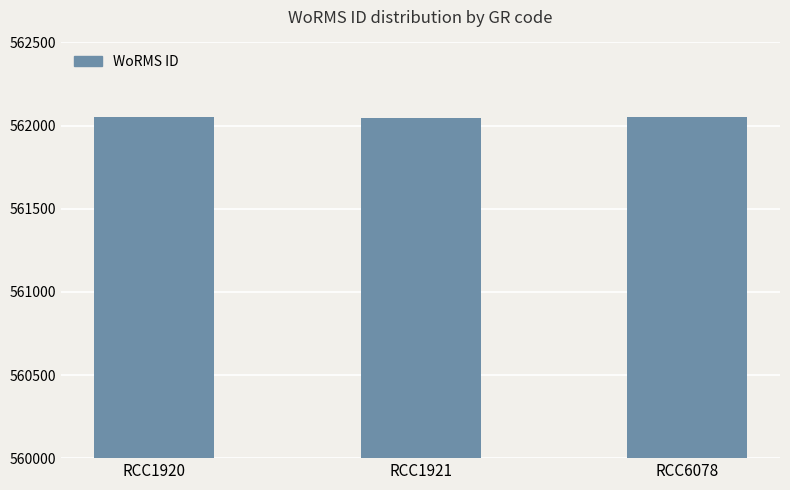

What is the sum of all values?

1686150